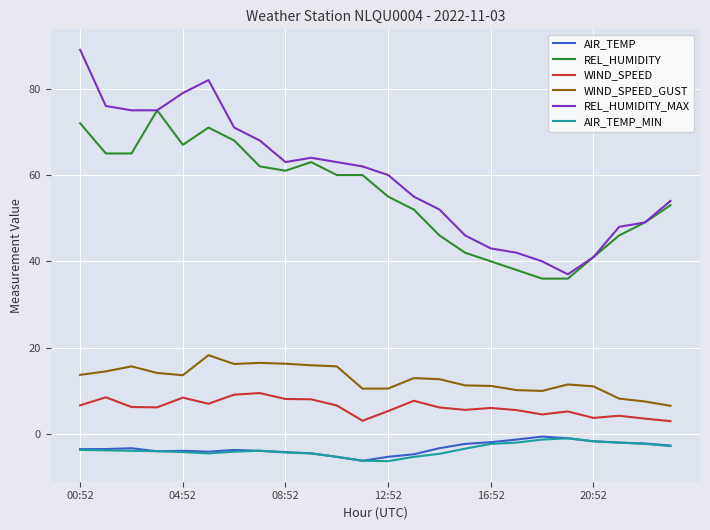

True or false: AIR_TEMP_MIN and WIND_SPEED cross at least once.

False